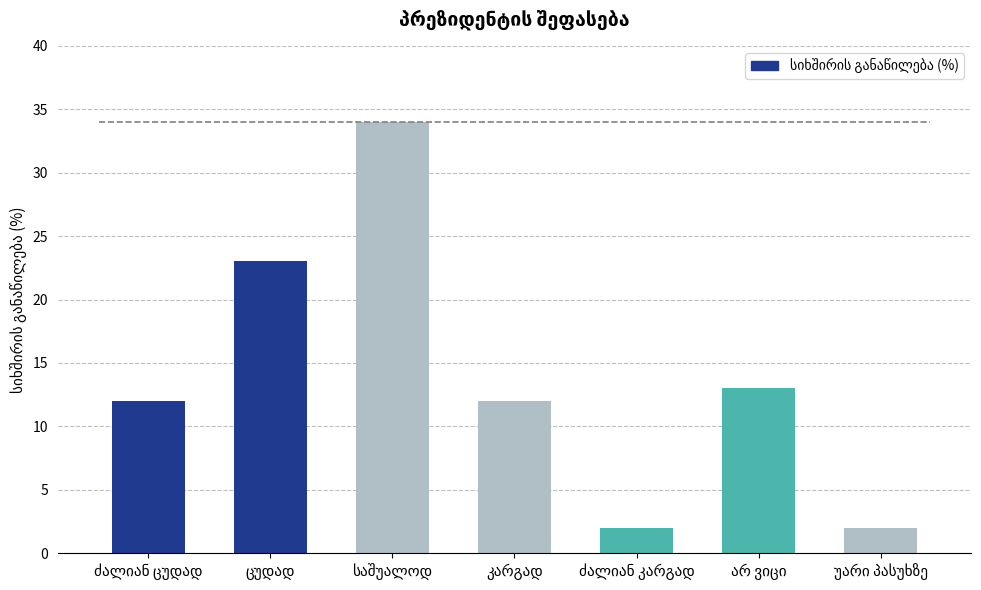

What is the value of the 6th bar from the left?

13